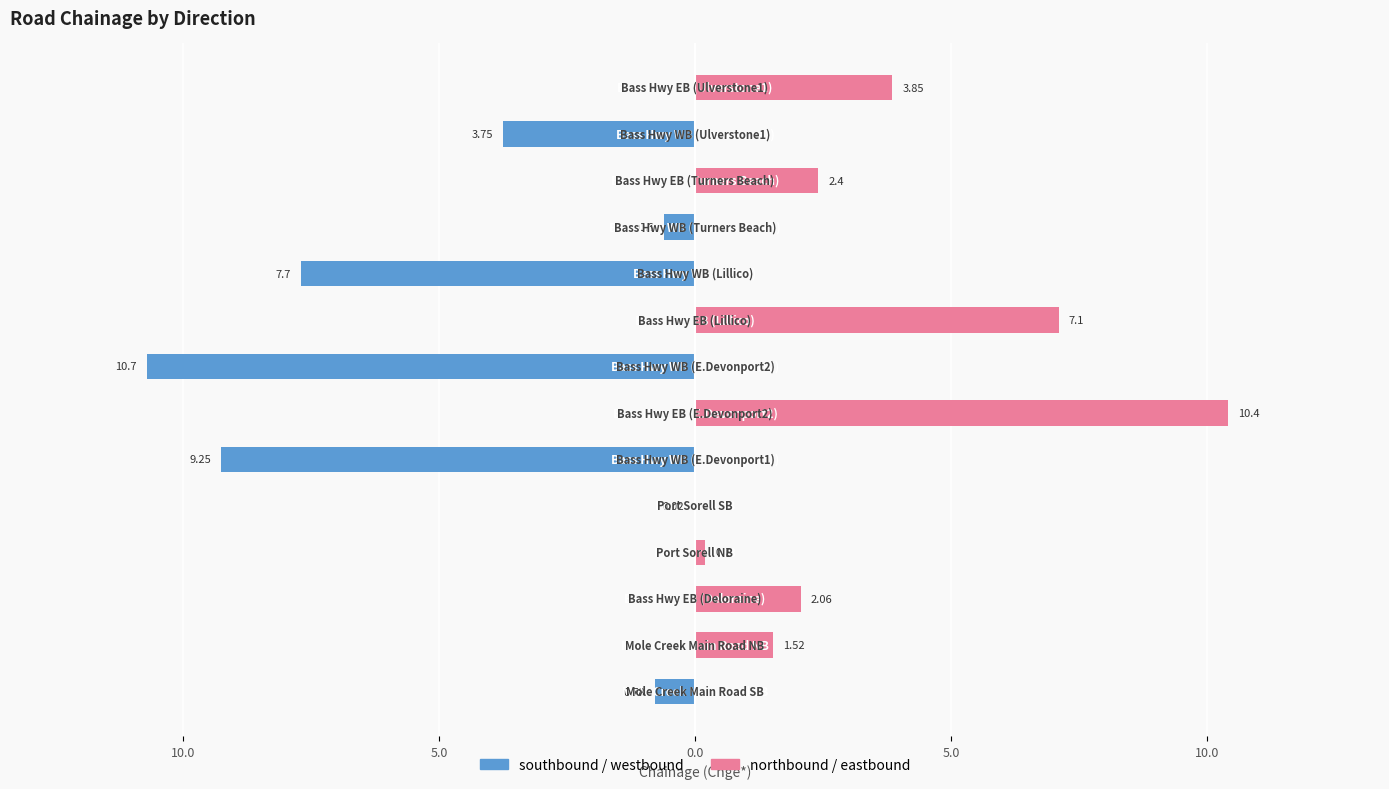

What is the value of the southbound bar at the 8th from the left?

-10.7